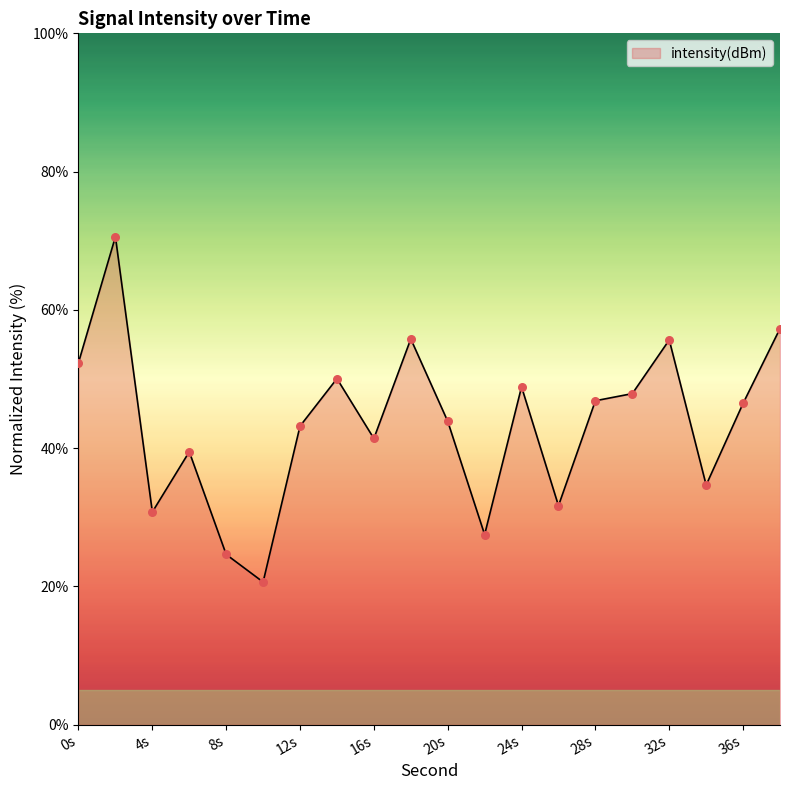

What is the maximum value shown in the chart?

70.6